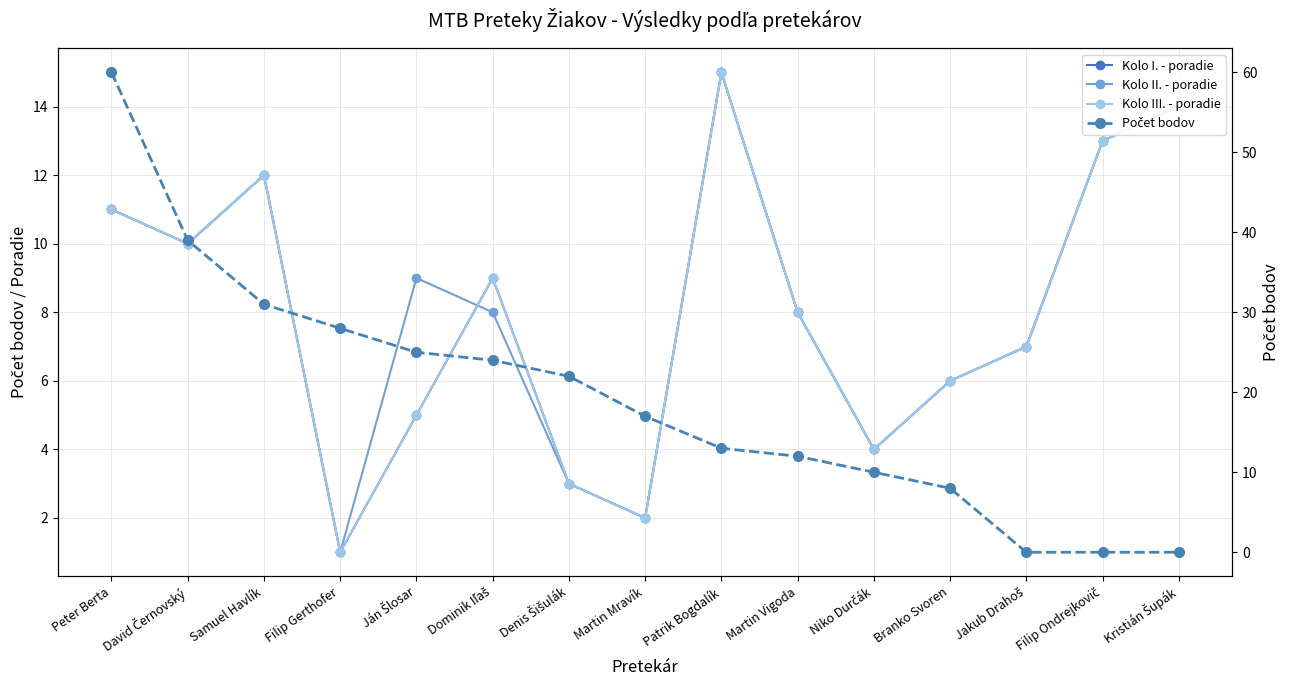

Is the value of Kolo II. - poradie at Martin Mravík greater than the value of Počet bodov at Niko Durčák?

No